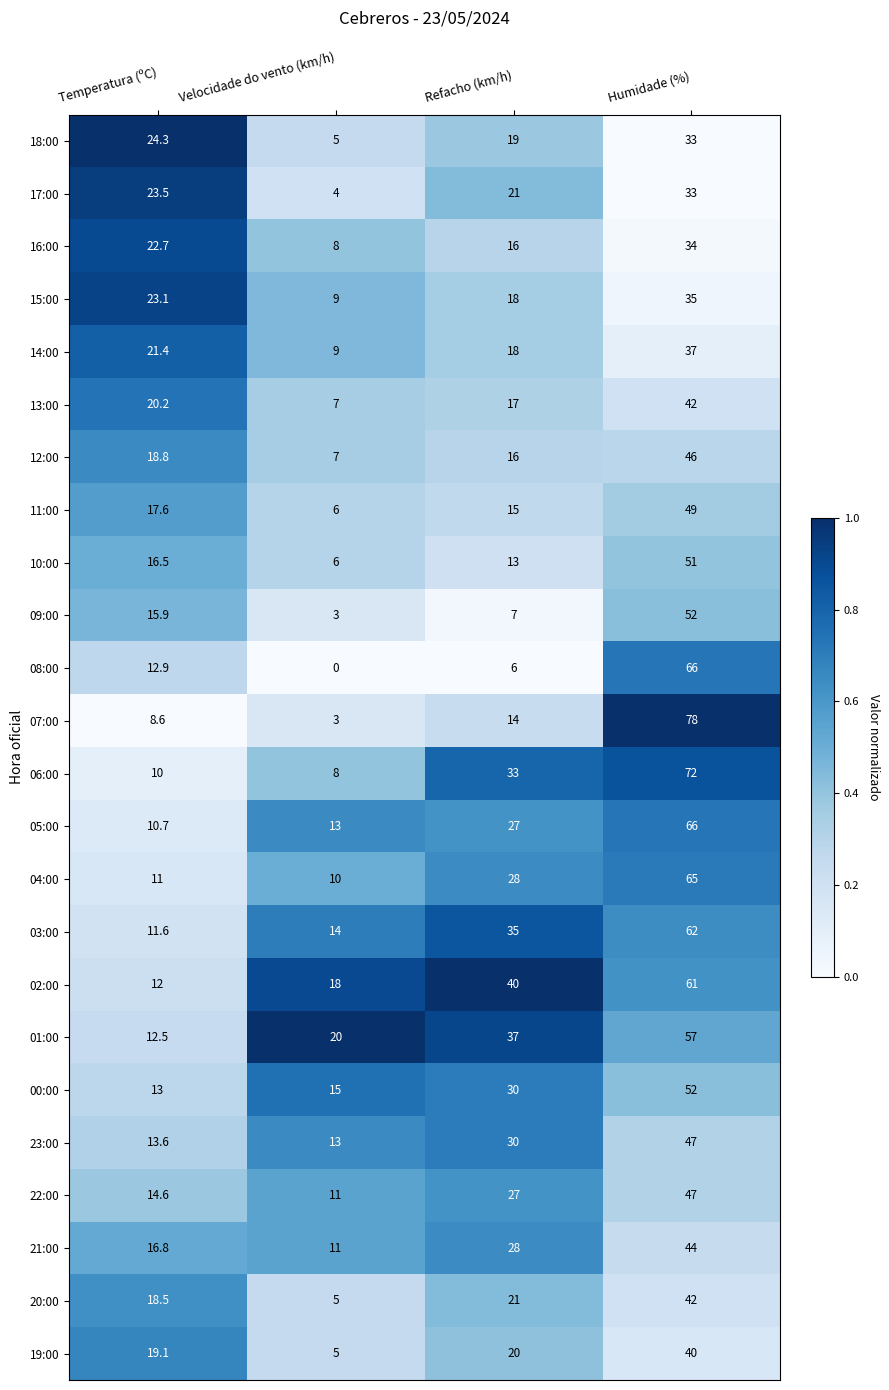

Which series has the largest range (max minus min)?

07:00